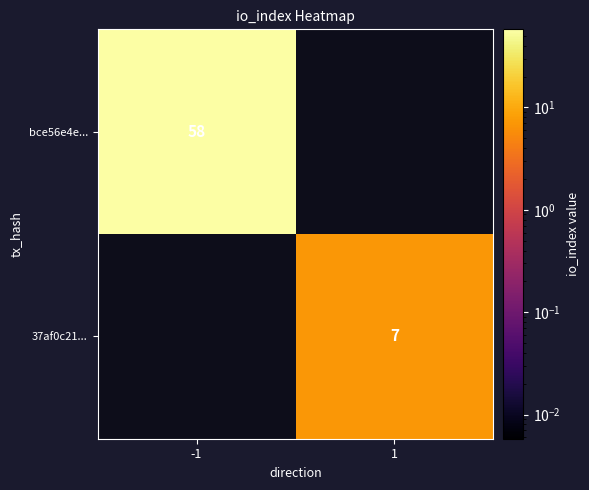

Which category has the highest value across all series?

-1